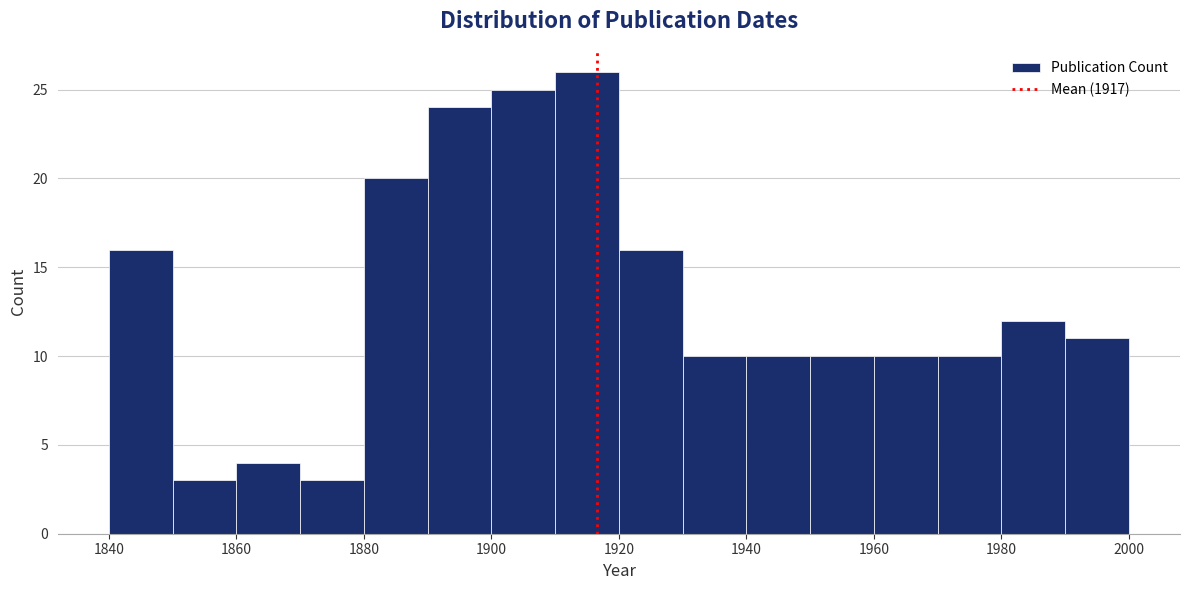

Reading left to right, transcribe this chart: for each bar, give the range it covers on the x-axis and its height. The values are not printed on the chart, so give them approximately, as read against the axis.

1840 to 1850: 16
1850 to 1860: 3
1860 to 1870: 4
1870 to 1880: 3
1880 to 1890: 20
1890 to 1900: 24
1900 to 1910: 25
1910 to 1920: 26
1920 to 1930: 16
1930 to 1940: 10
1940 to 1950: 10
1950 to 1960: 10
1960 to 1970: 10
1970 to 1980: 10
1980 to 1990: 12
1990 to 2000: 11